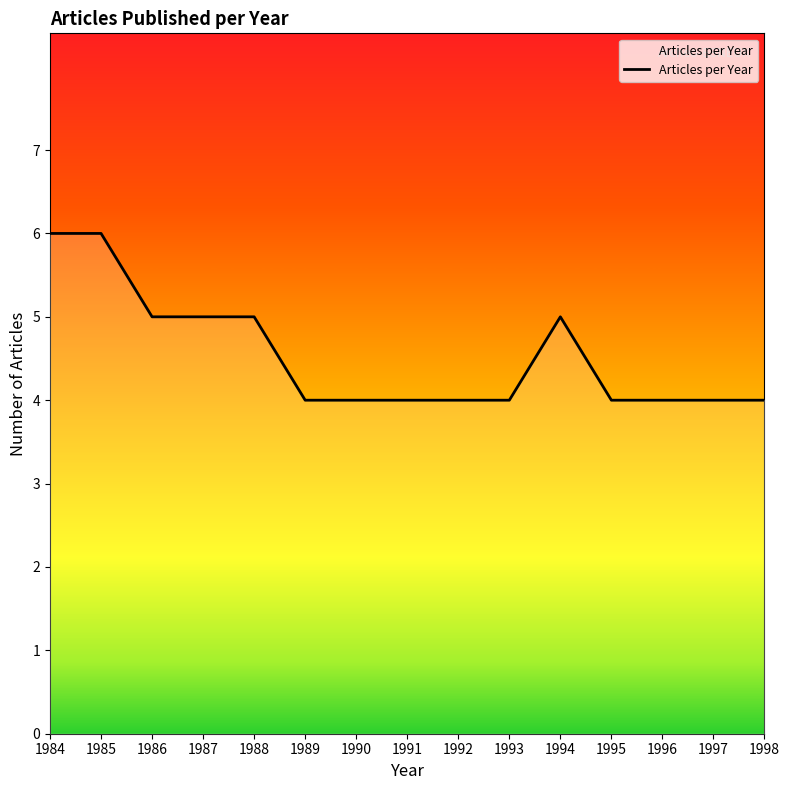

What is the difference between the second highest and second lowest values?

2